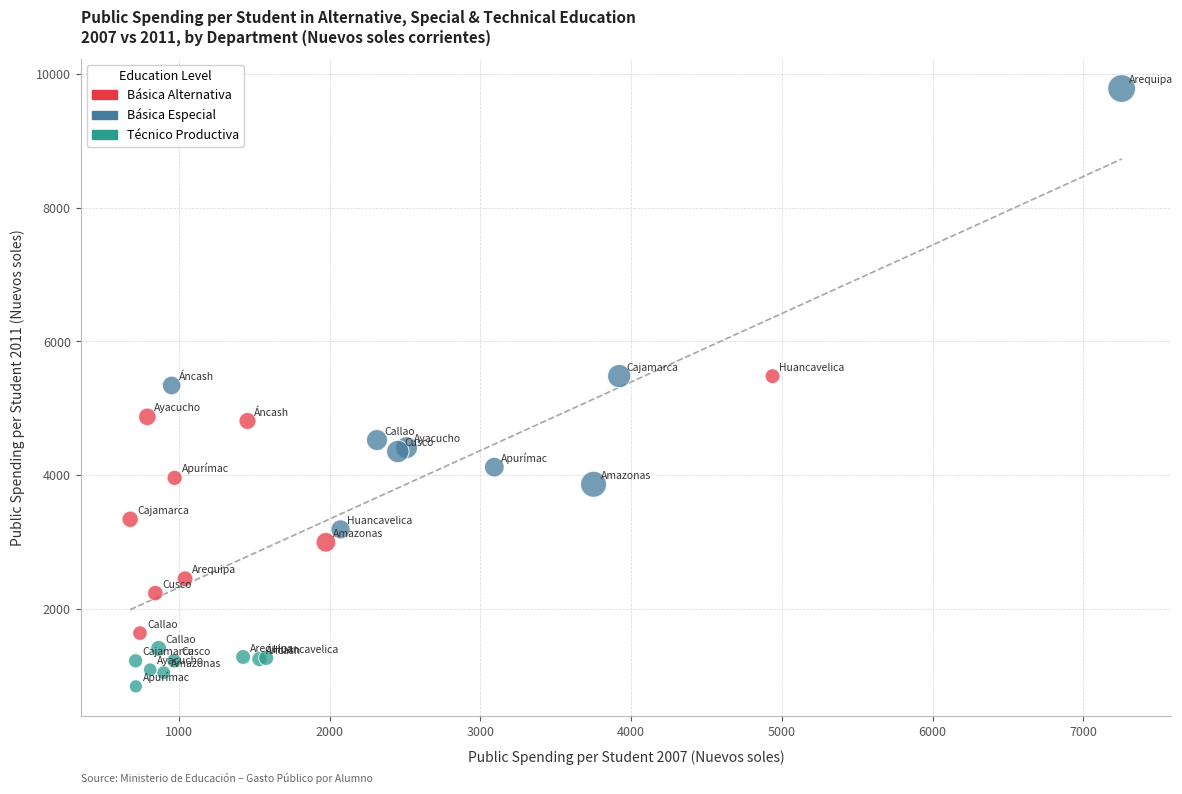

Which series contains the lowest Y value?

Técnico Productiva